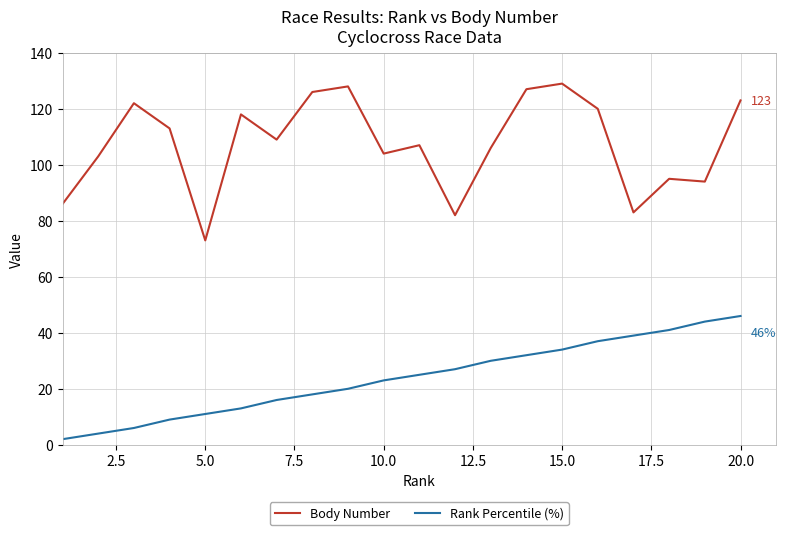

True or false: Body Number and Rank Percentile (%) cross at least once.

False